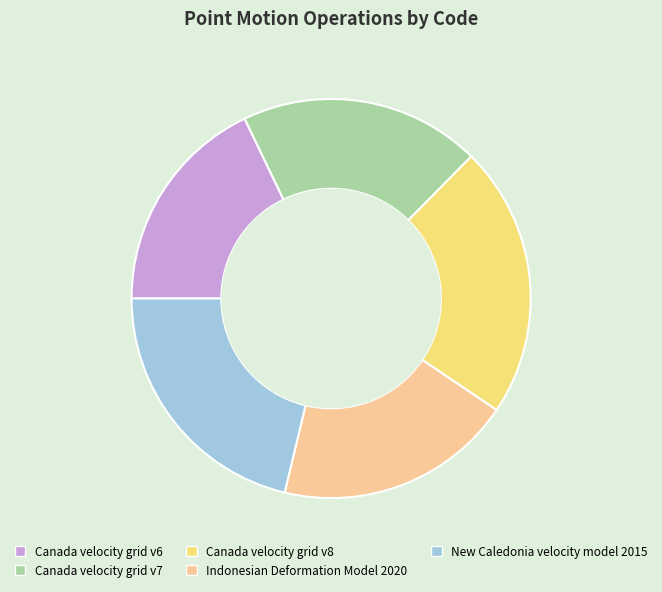

Combined, do Canada velocity grid v7 and Canada velocity grid v8 account for over 50%?

No